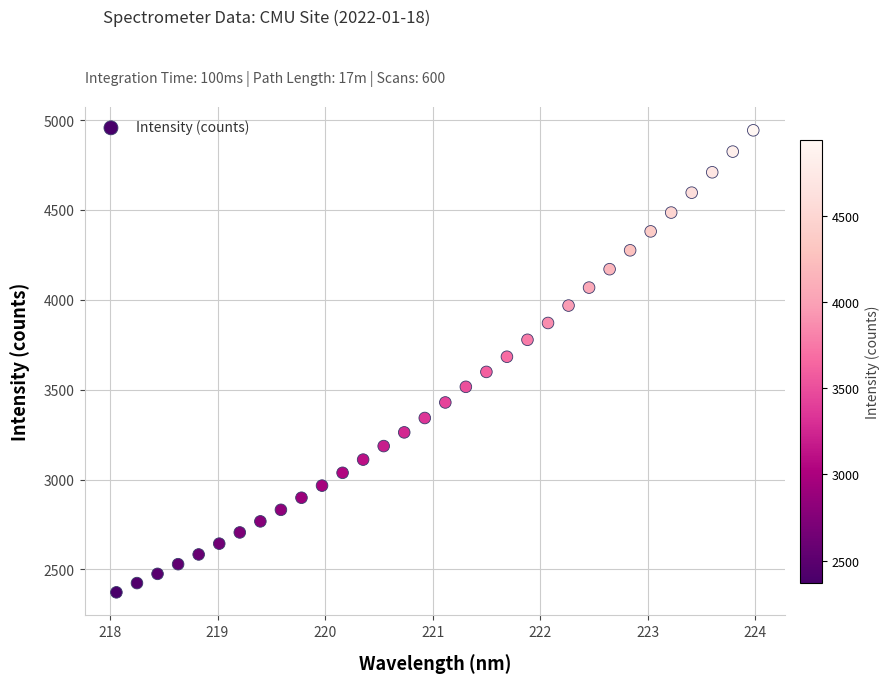

What is the range of X values (max minus min)?

5.9